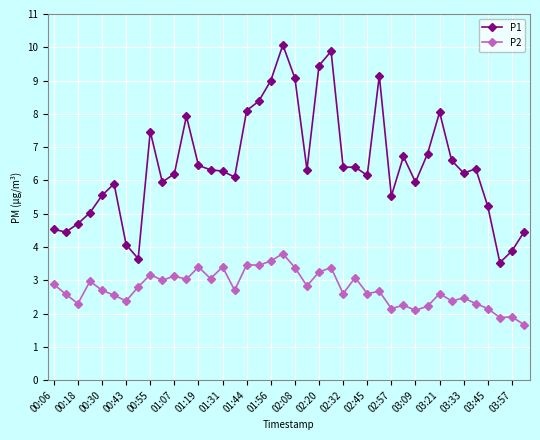

Which series has the largest total across all categories?

P1